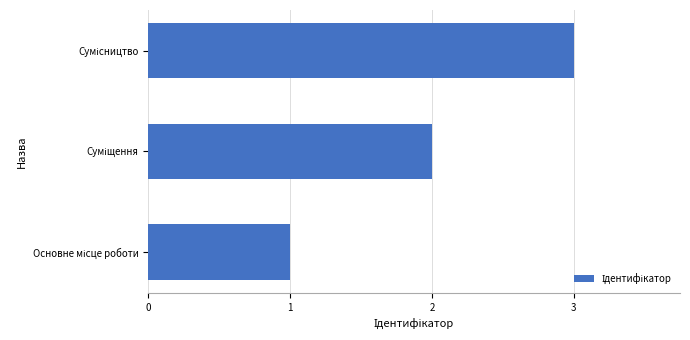

What is the maximum value shown in the chart?

3